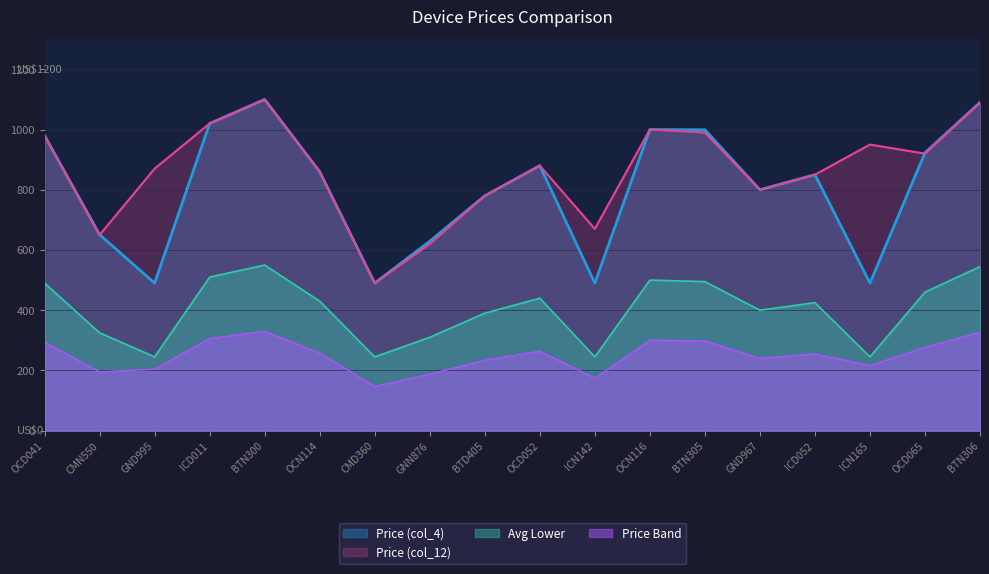

At which category is the sum across all series the highest?

BTN300